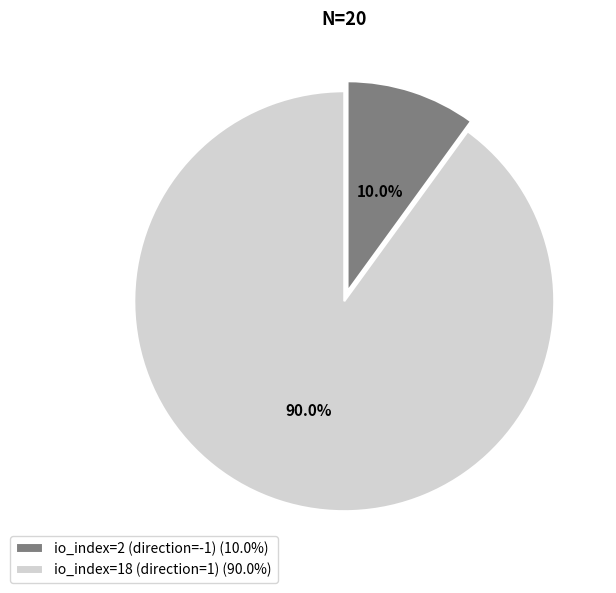

Rank the categories by value from highest to lowest.

io_index=18 (direction=1), io_index=2 (direction=-1)